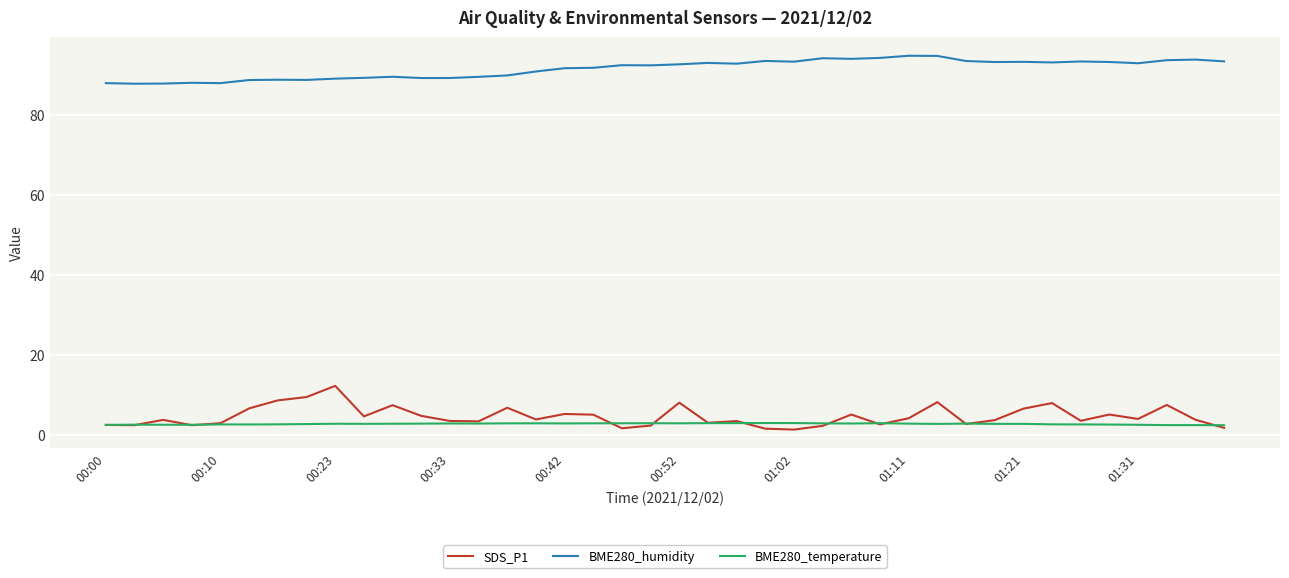

How many lines are shown in the chart?

3